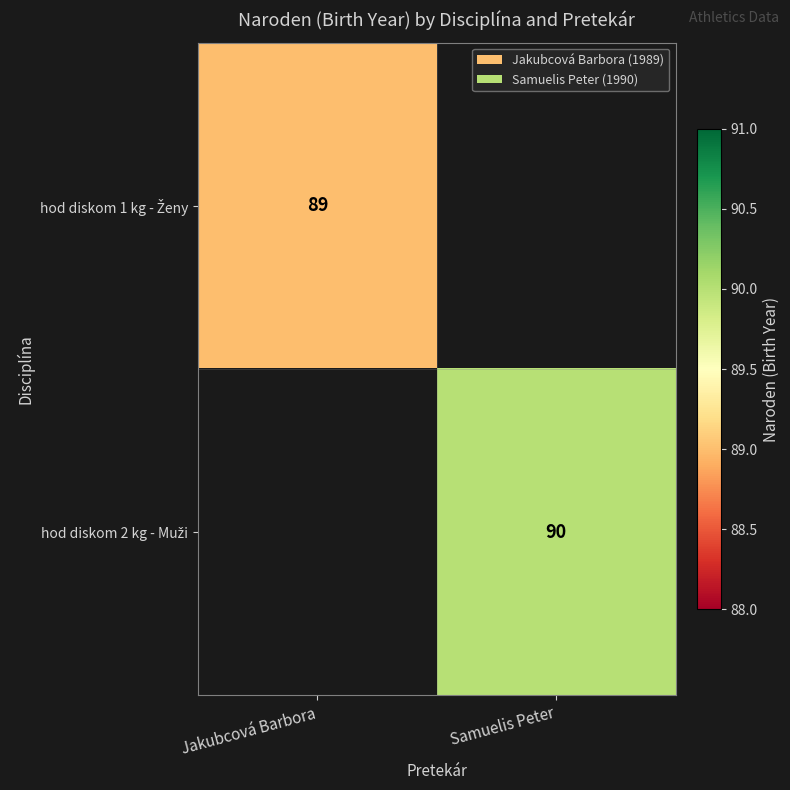

Which series has the largest range (max minus min)?

hod diskom 1 kg - Ženy